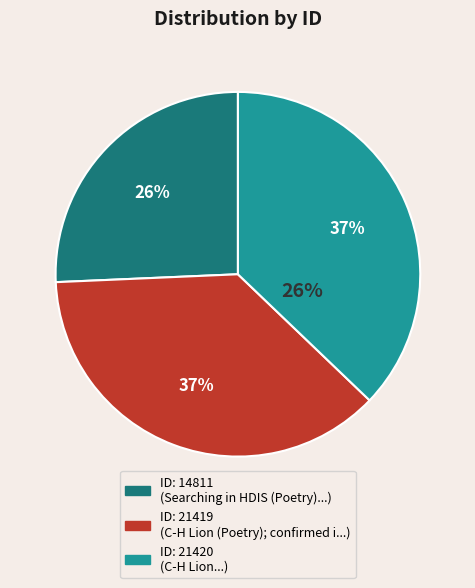

Is 21420 the majority of the pie?

No